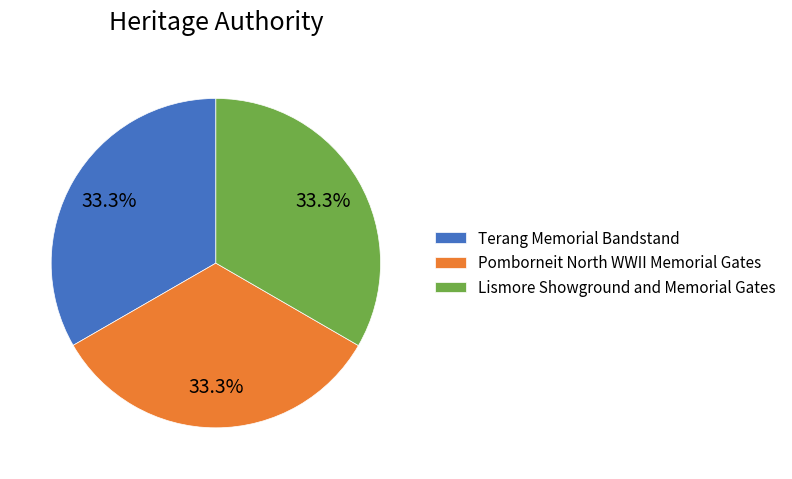

Is there any slice that represents more than half of the pie?

No